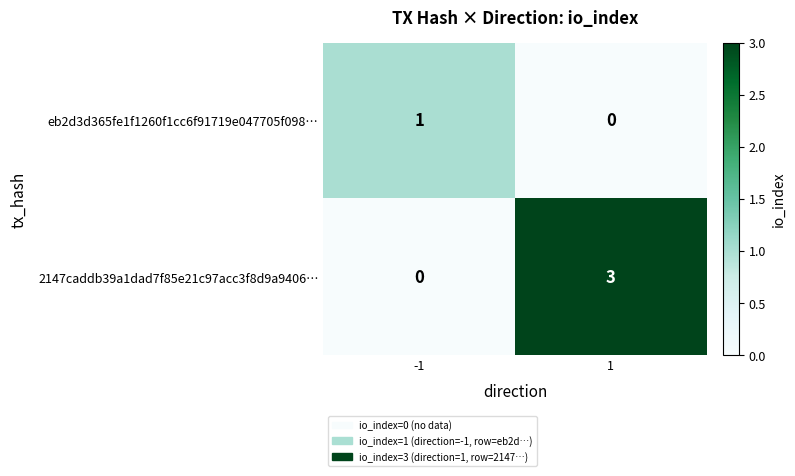

How many positive values does the 2147caddb39a1dad7f85e21c97acc3f8d9a9406… series have?

1